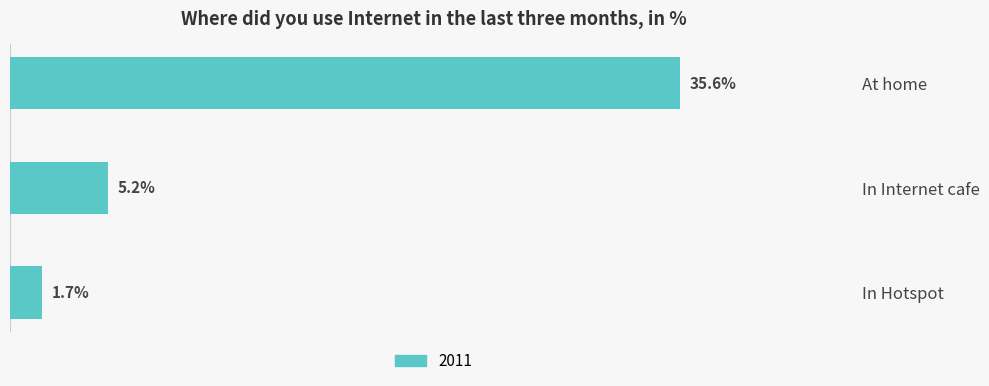

Where is the data nearest to the value 18?

In Internet cafe